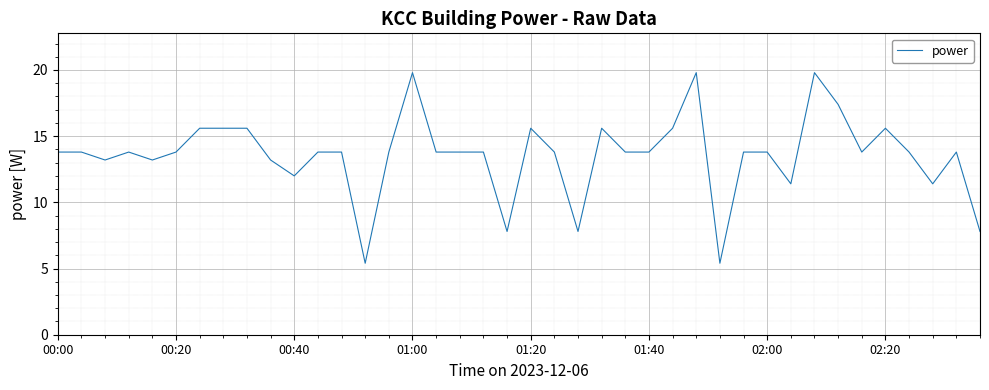

What is the maximum value shown in the chart?

19.8